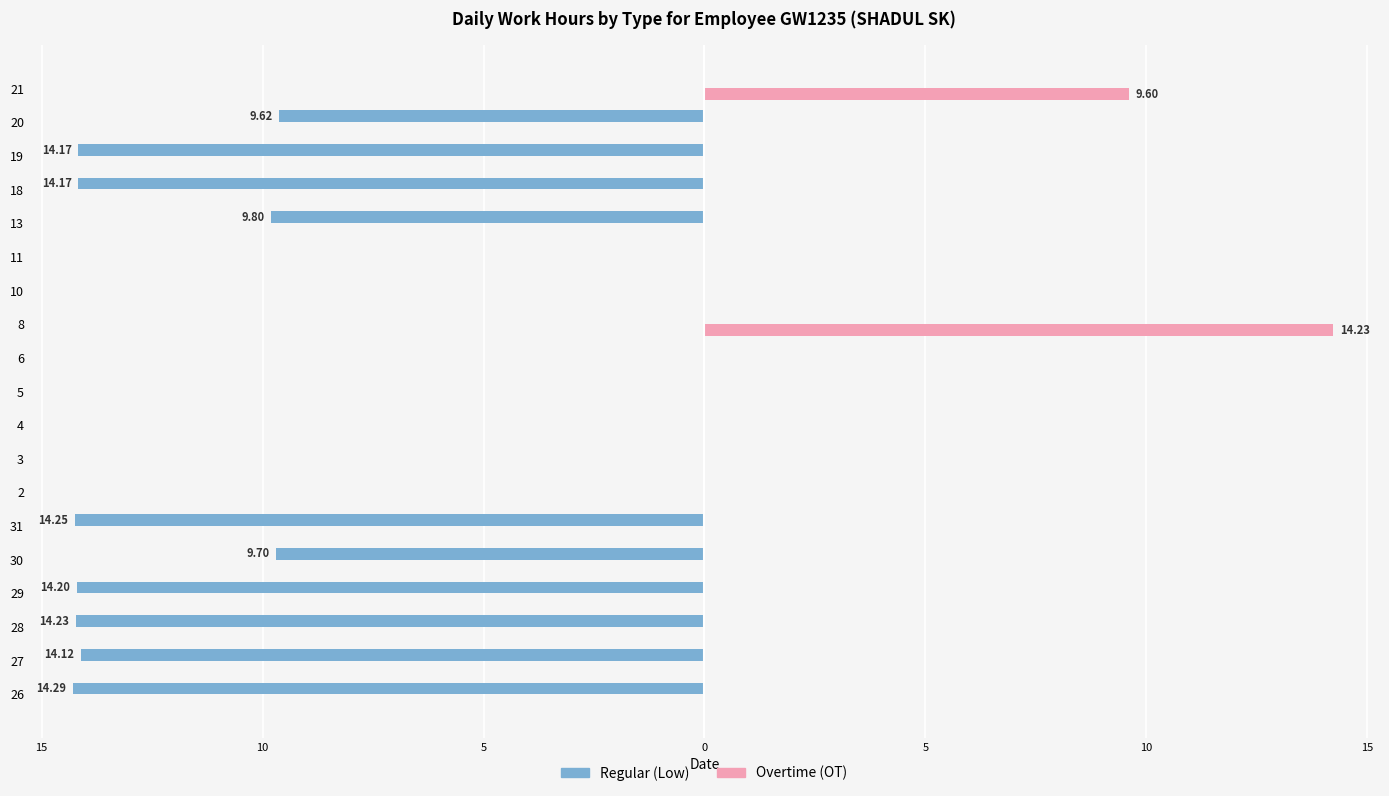

What are all the series names shown in the legend?

Regular (Low), Overtime (OT)